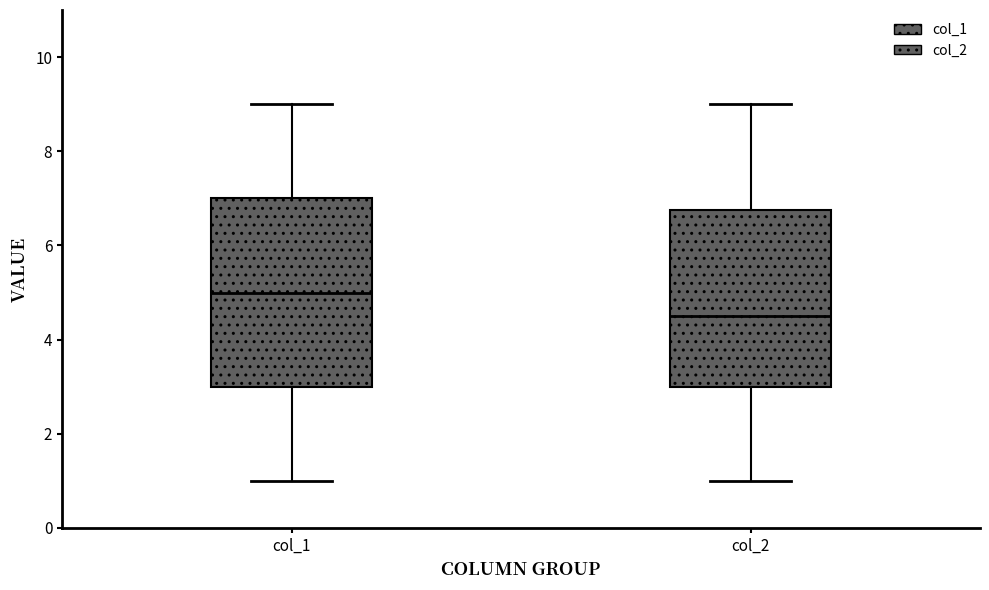

Which box has the highest median line?

col_1